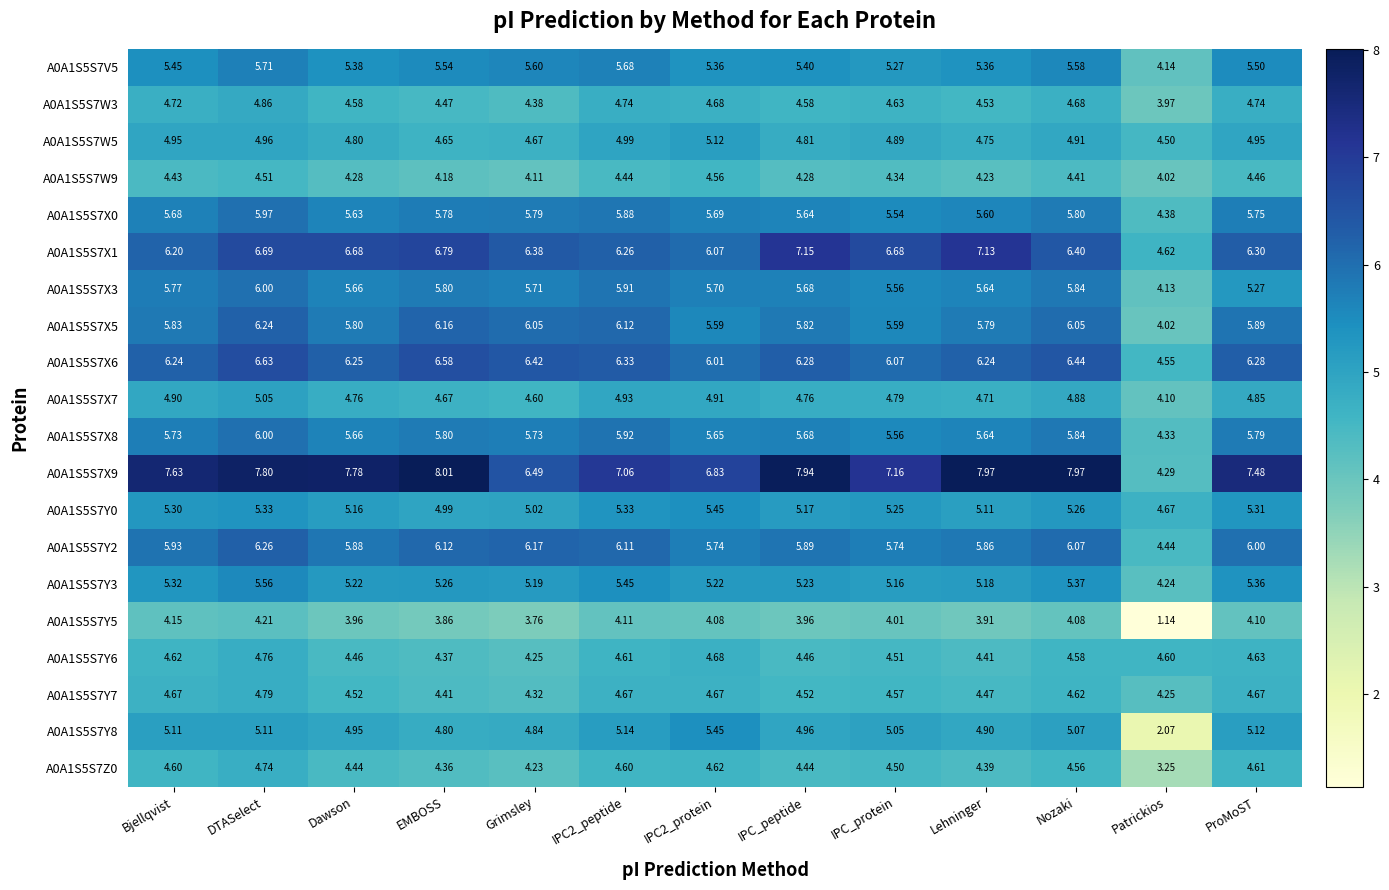

How many series are shown in this chart?

20